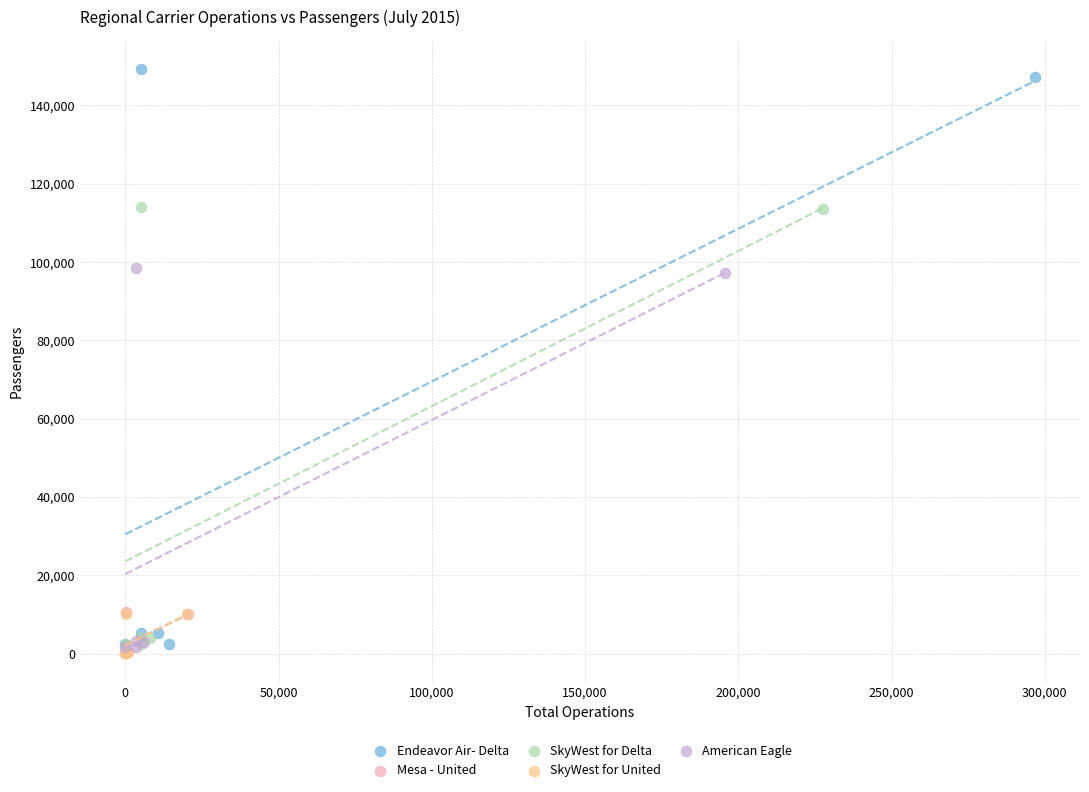

Which series has the largest Y range (max minus min)?

Endeavor Air- Delta